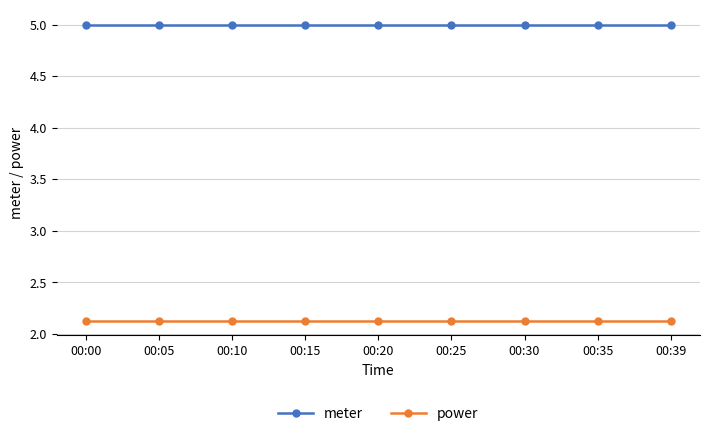

Reading right to left, what are all the values shown in this chart?

meter: 00:39=5.0	00:35=5.0	00:30=5.0	00:25=5.0	00:20=5.0	00:15=5.0	00:10=5.0	00:05=5.0	00:00=5.0
power: 00:39=2.1	00:35=2.1	00:30=2.1	00:25=2.1	00:20=2.1	00:15=2.1	00:10=2.1	00:05=2.1	00:00=2.1